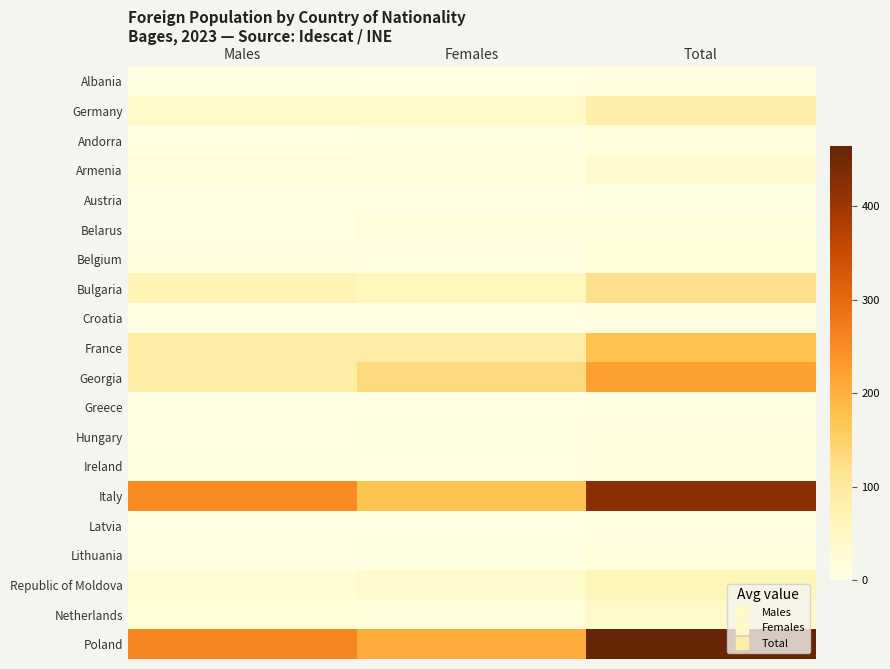

List the series in order of their peak value, highest first.

Poland, Italy, Georgia, France, Bulgaria, Germany, Republic of Moldova, Netherlands, Armenia, Belgium, Belarus, Lithuania, Andorra, Albania, Croatia, Hungary, Ireland, Austria, Greece, Latvia